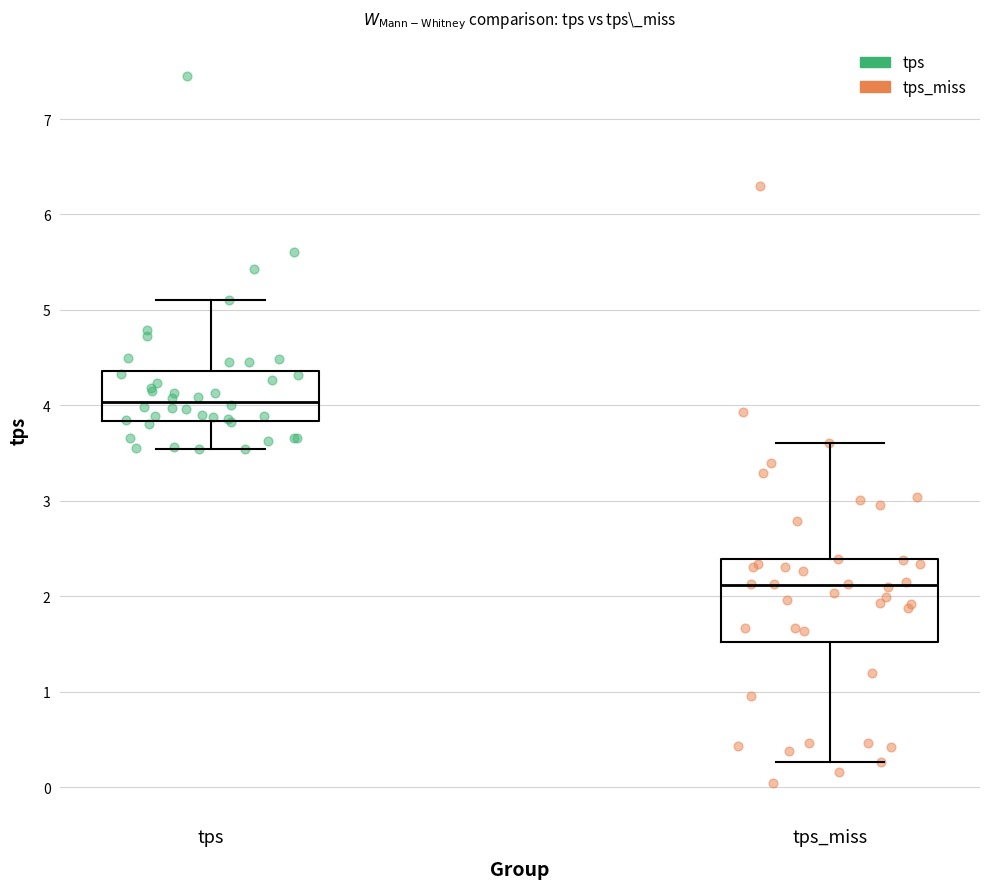

Which box is the tallest, from its lower edge to its upper edge?

tps_miss